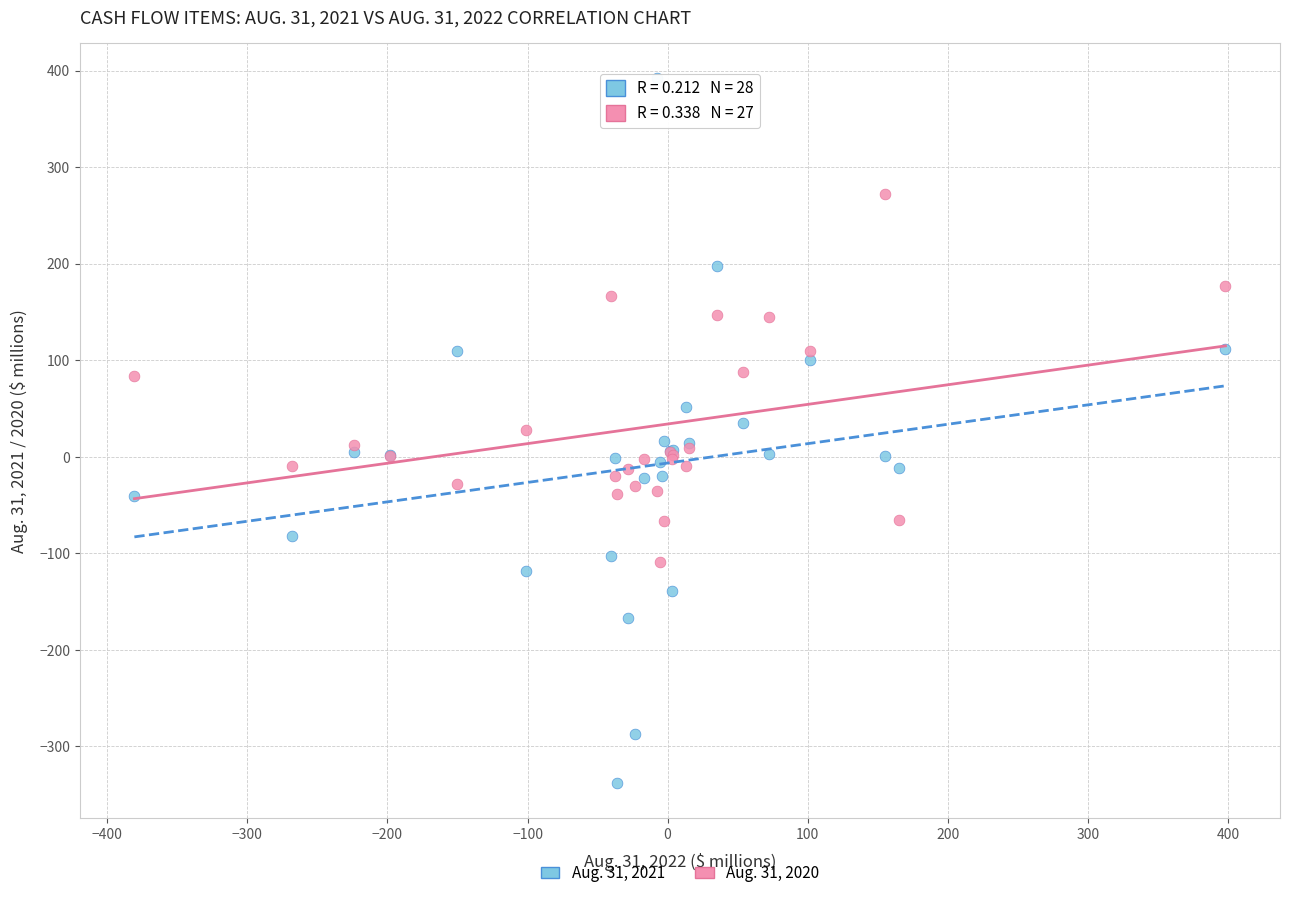

Which series contains the lowest Y value?

Aug. 31, 2021